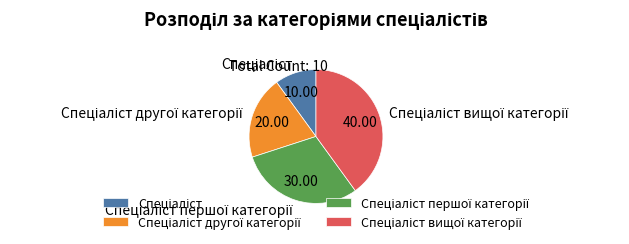

How many segments does this pie chart have?

4